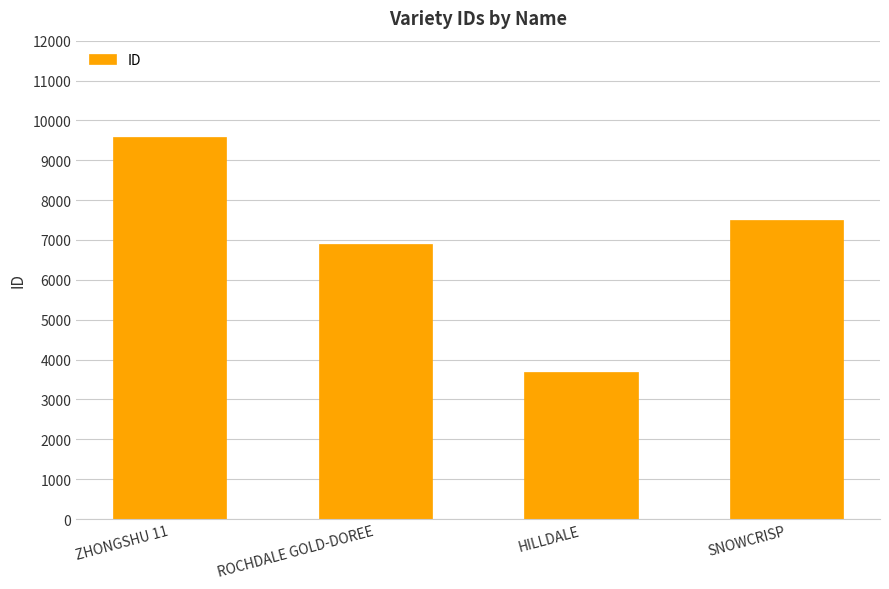

Rank the categories by value from lowest to highest.

HILLDALE, ROCHDALE GOLD-DOREE, SNOWCRISP, ZHONGSHU 11